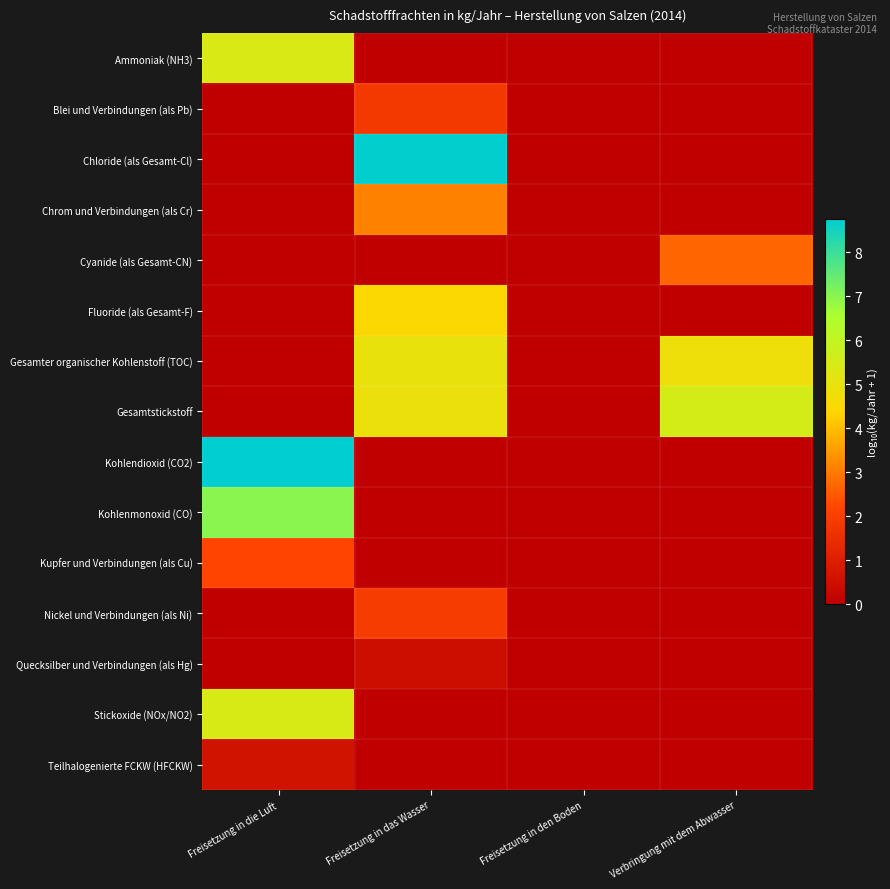

What is the spread (max minus min) of values at Freisetzung in die Luft?

8.8